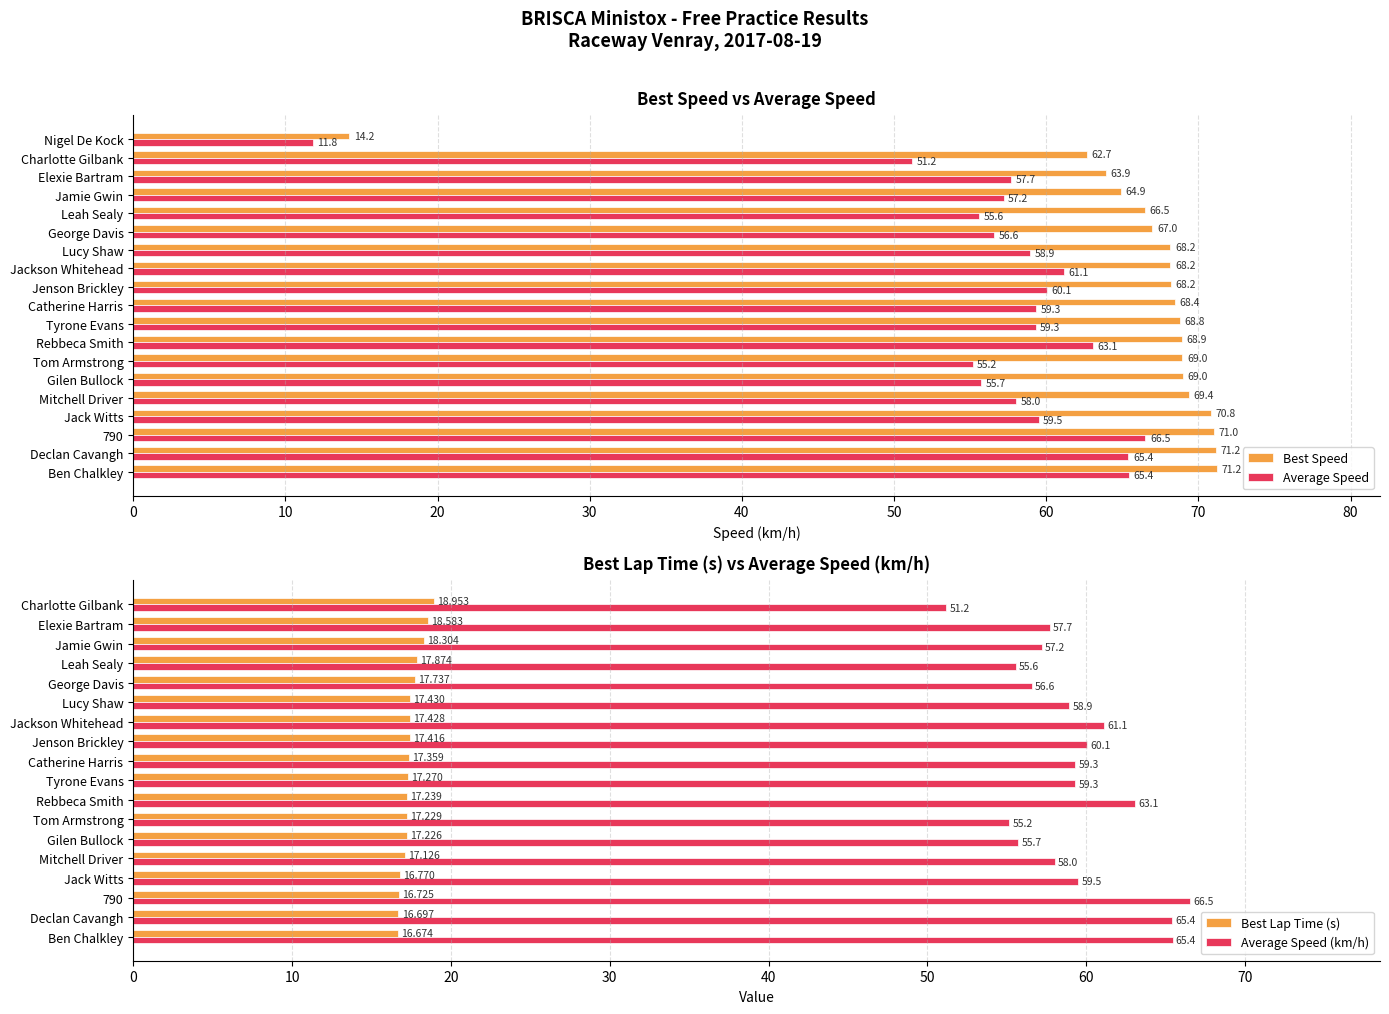

Is the value of Average Speed at Ben Chalkley greater than the value of Best Lap time at Nigel De Kock?

Yes